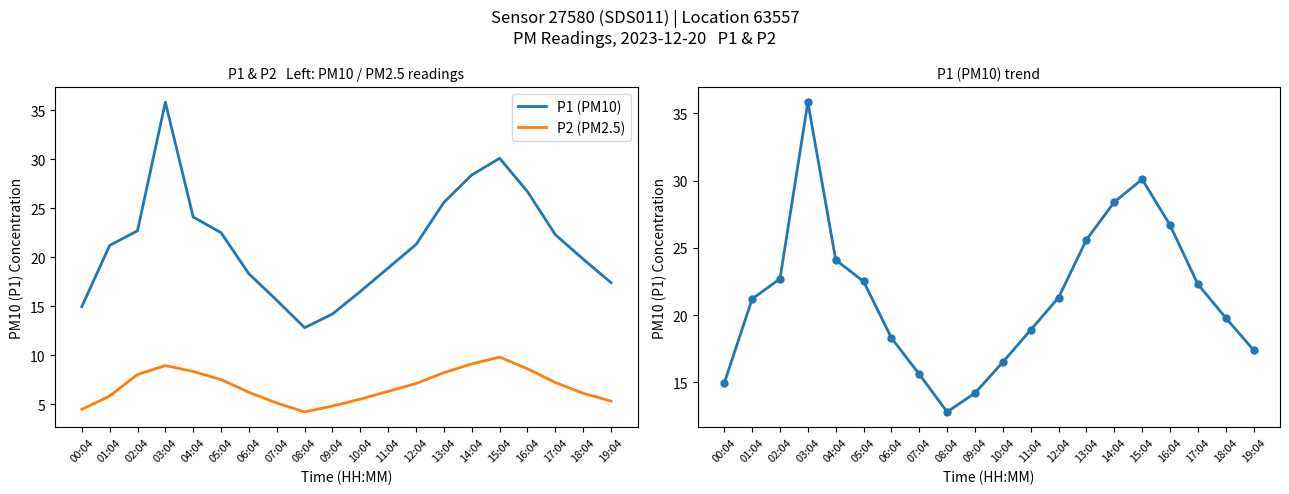

List the series in order of their overall mean, lowest first.

P2 (PM2.5), P1 (PM10)